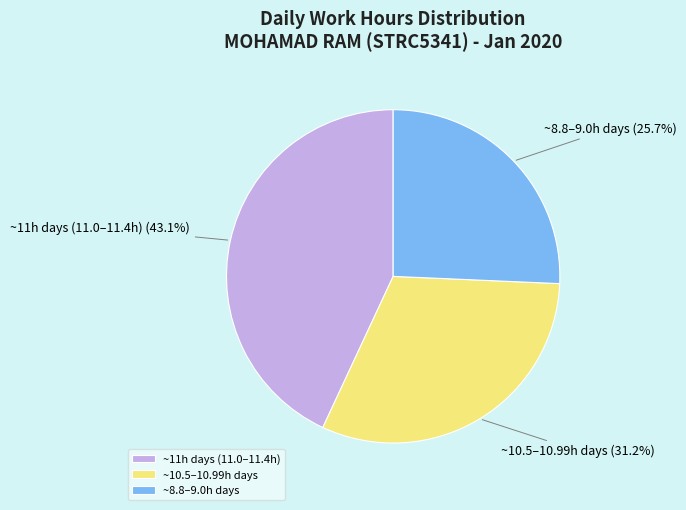

How much of the chart is everything except ~10.5–10.99h days?

68.8%